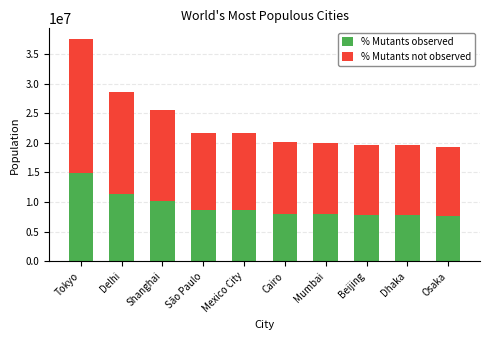

The value of % Mutants observed at Shanghai is 10232800. True or false?

True